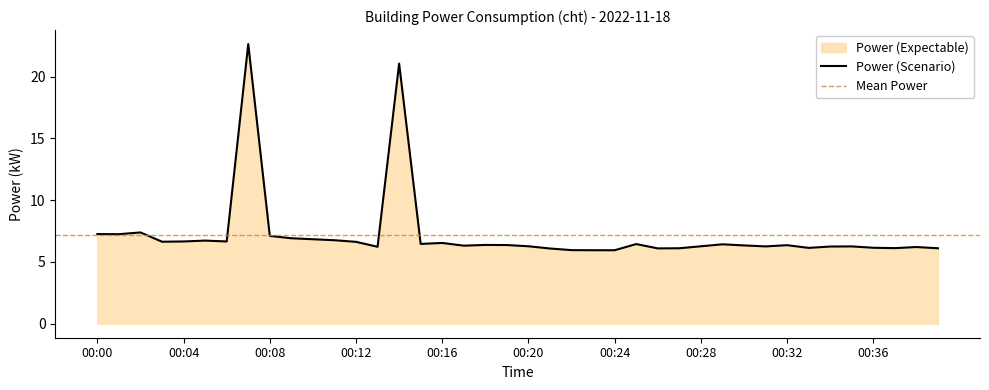

Which has a higher value, 00:22 or 00:04?

00:04